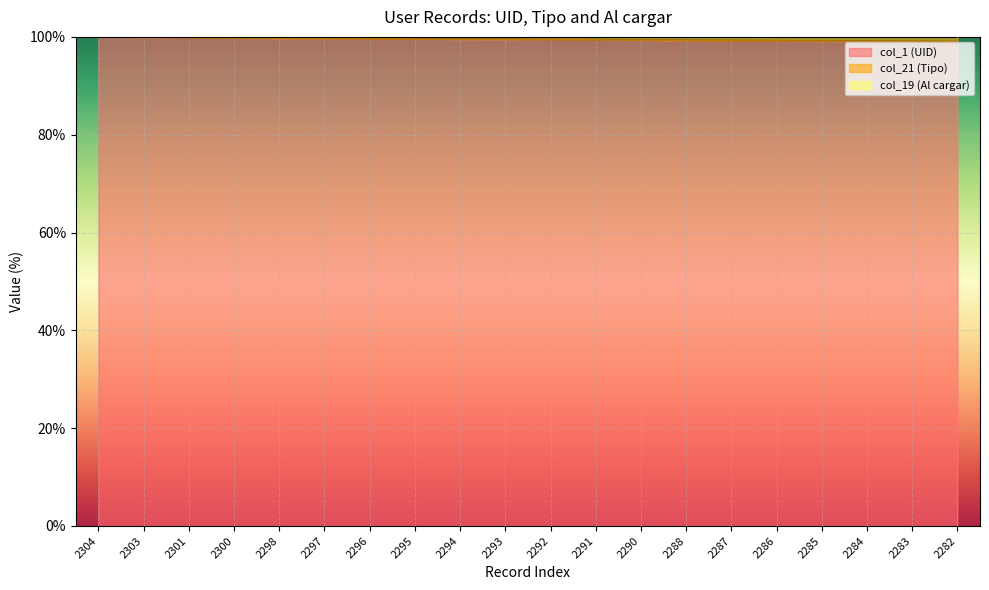

True or false: col_1 (UID) and col_21 (Tipo) intersect in this chart.

False